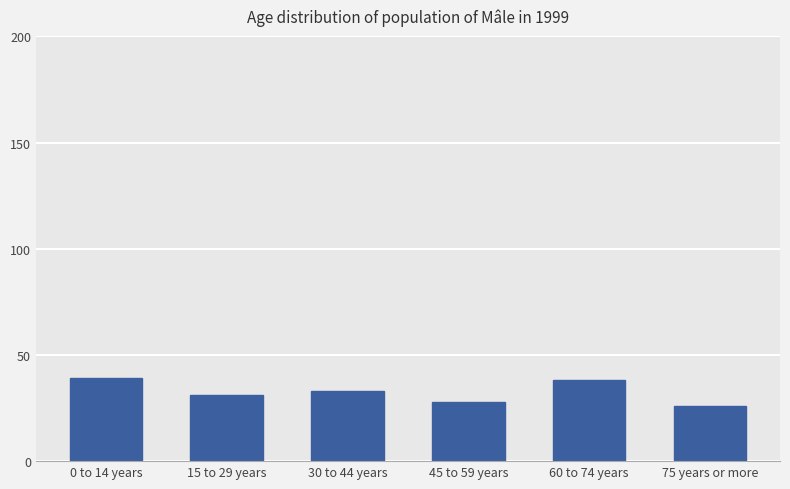

Reading left to right, what are all the values shown in this chart?

39	31	33	28	38	26